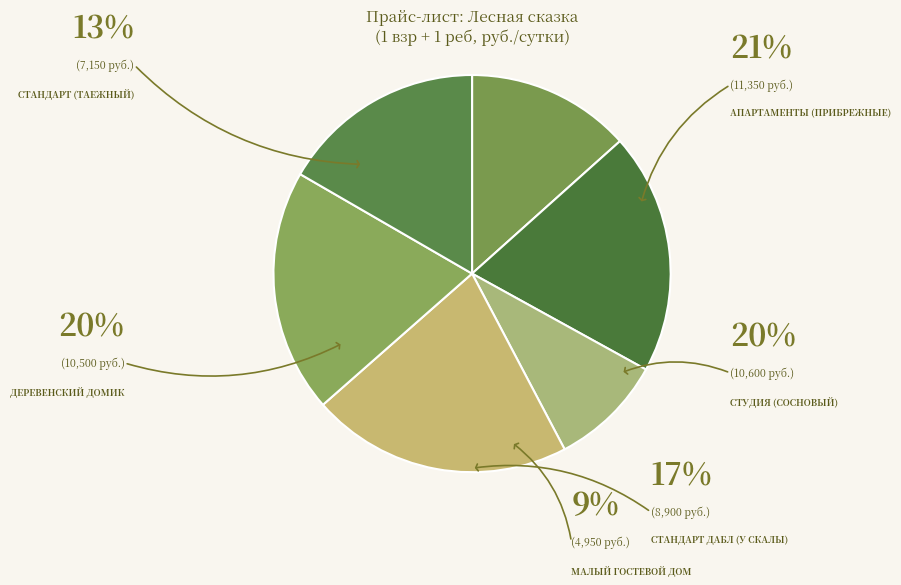

The Студия (Сосновый) slice represents 8% of the pie. True or false?

False